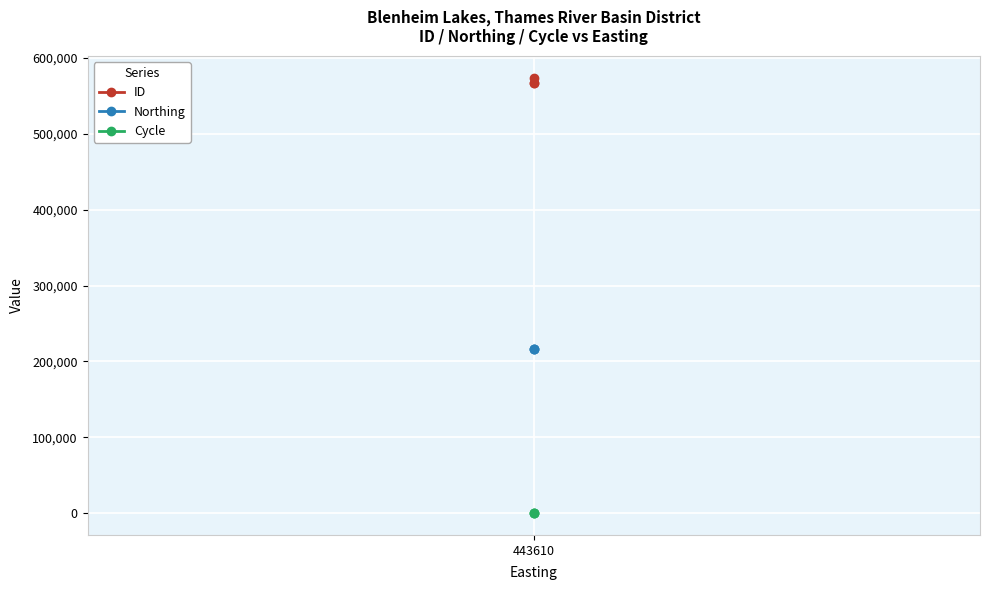

What are all the series names shown in the legend?

ID, Northing, Cycle